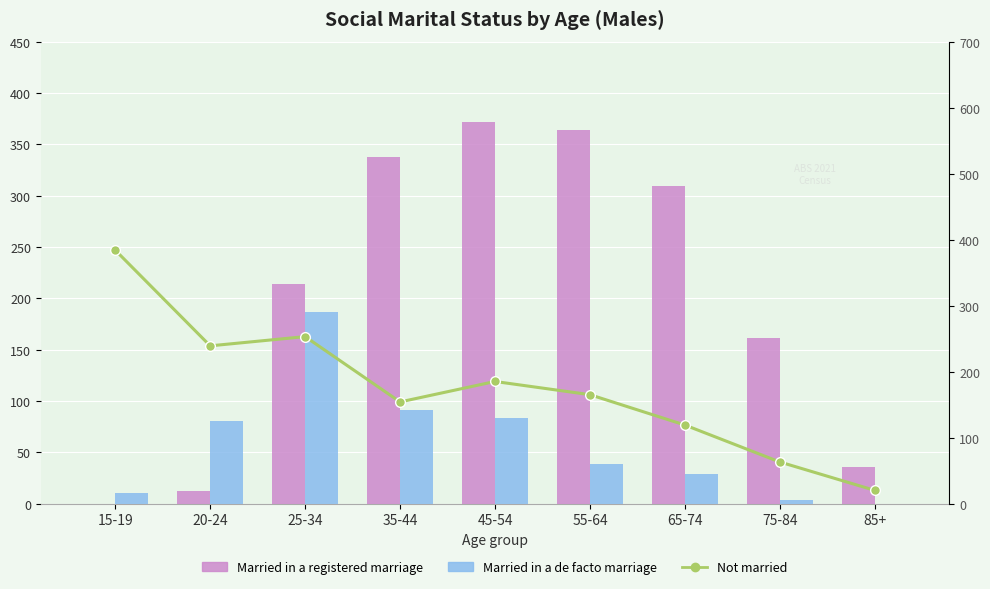

Reading left to right, transcribe all the data shown in this chart.

Married in a registered marriage: 0	12	214	338	372	364	309	161	36
Married in a de facto marriage: 10	80	187	91	83	39	29	3	0
Not married: 384	239	253	154	185	165	119	63	20